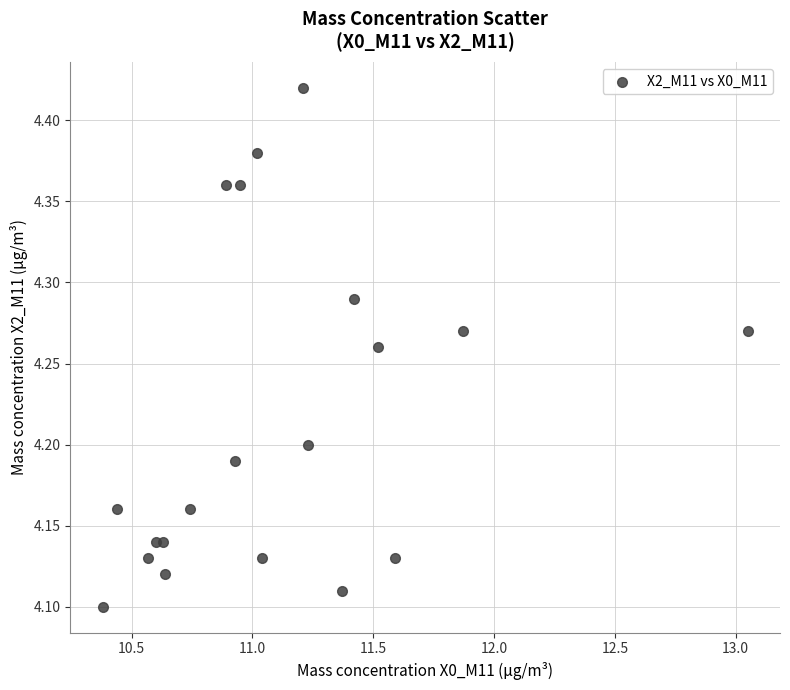

What is the range of X values (max minus min)?

2.7